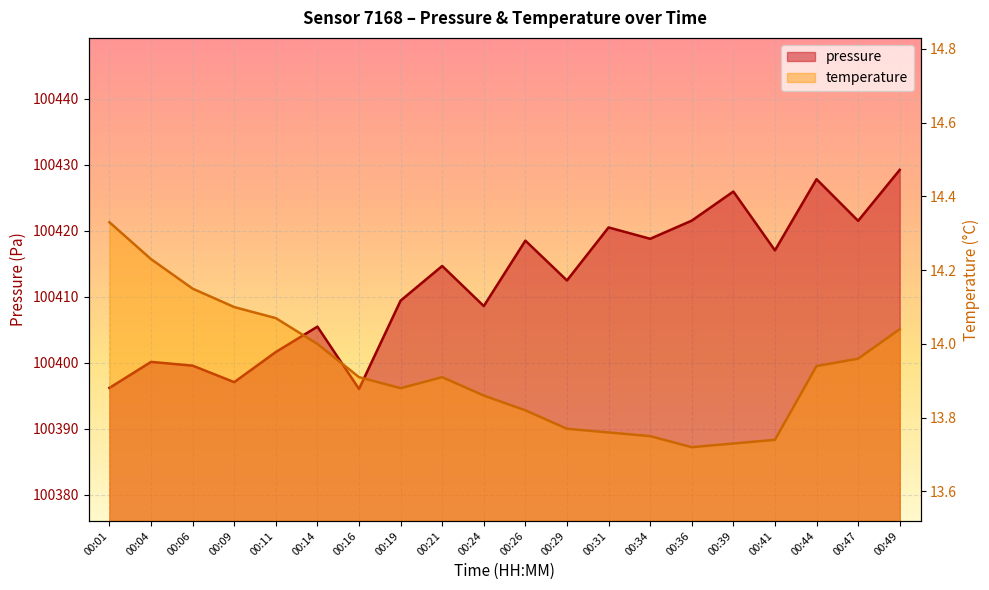

Rank the series by their maximum value, from highest to lowest.

pressure, temperature